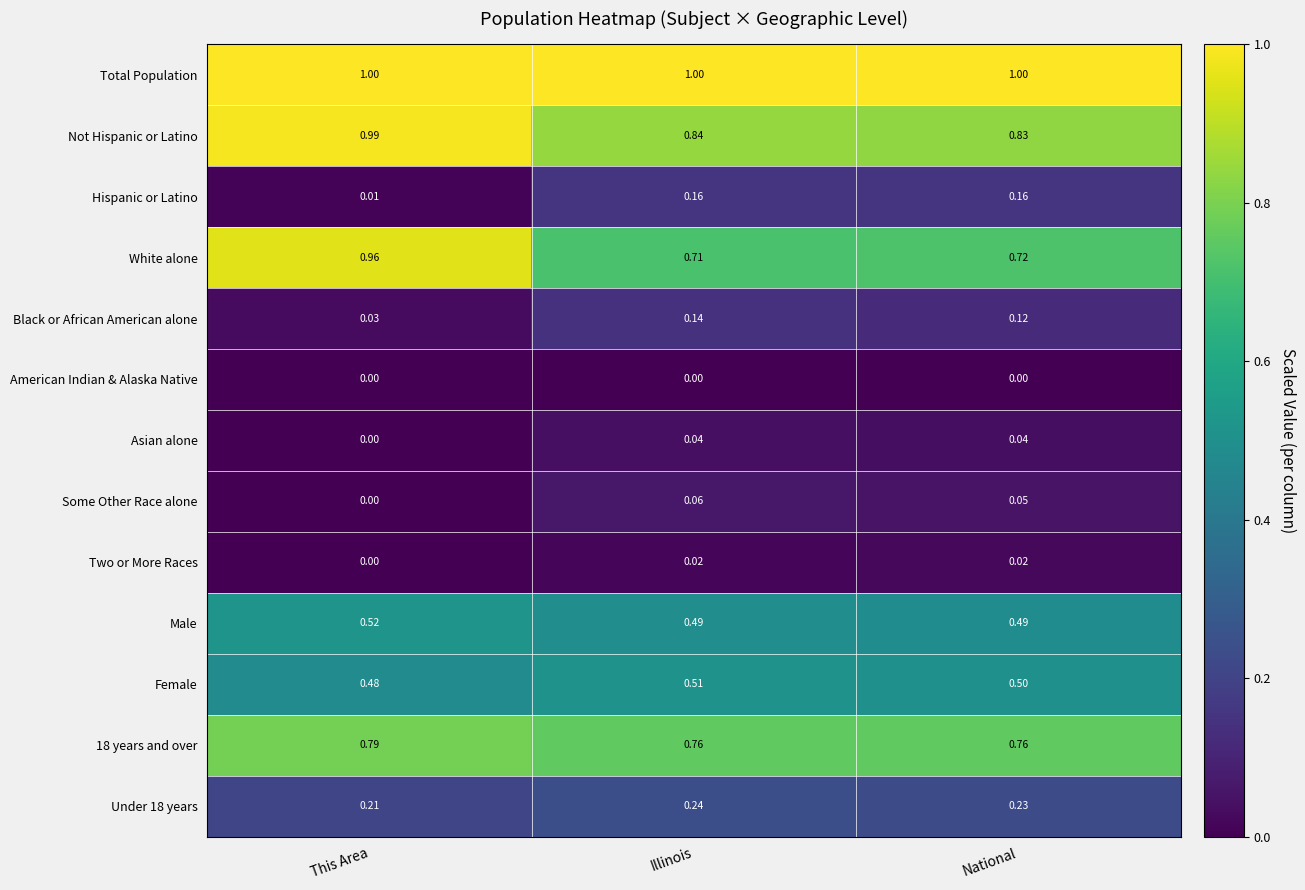

Between This Area and Illinois, which series saw the biggest shift?

White alone